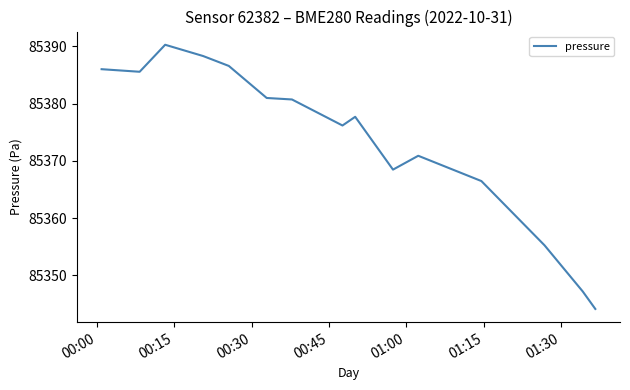

What is the smallest value displayed?

85344.1